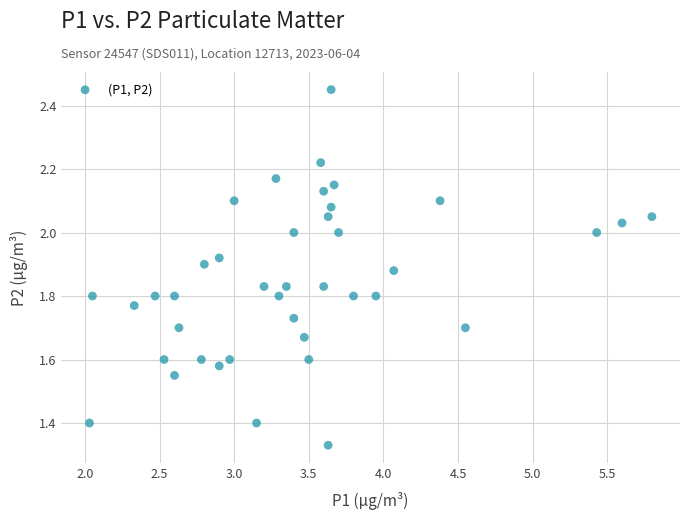

What is the range of Y values (max minus min)?

1.1